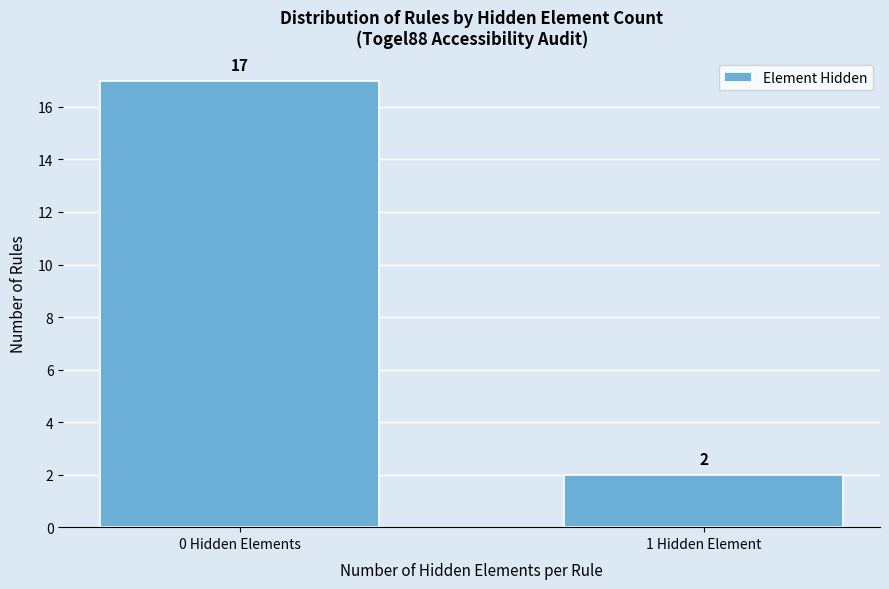

Reading left to right, extract all data points from this chart.

0 Hidden Elements=17	1 Hidden Element=2